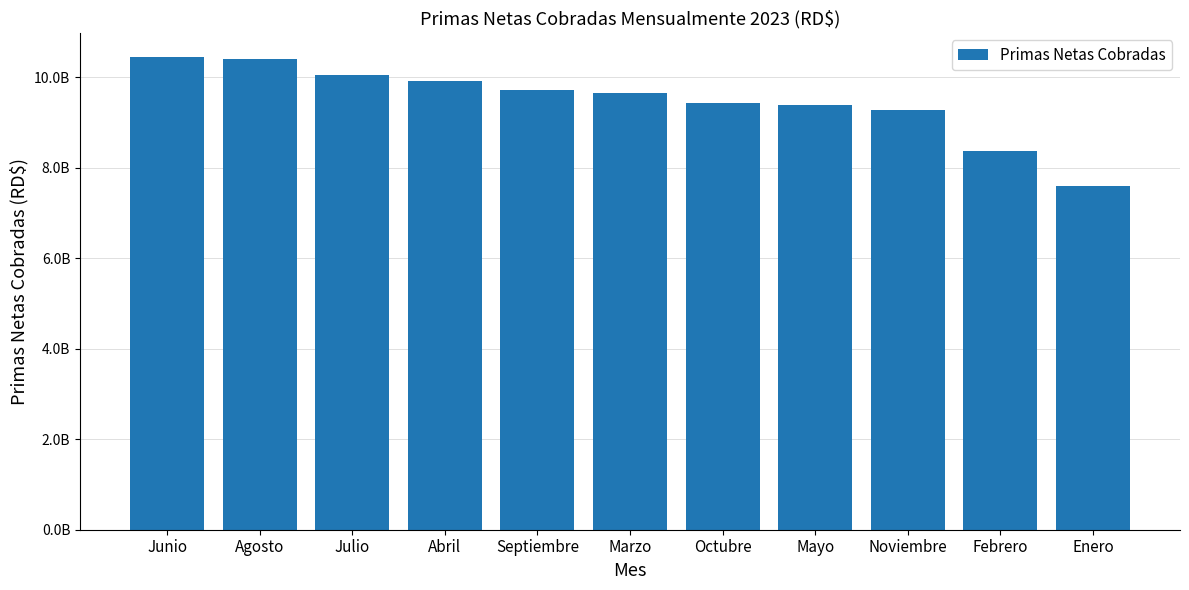

List the labels in order of value, largest first.

Junio, Agosto, Julio, Abril, Septiembre, Marzo, Octubre, Mayo, Noviembre, Febrero, Enero